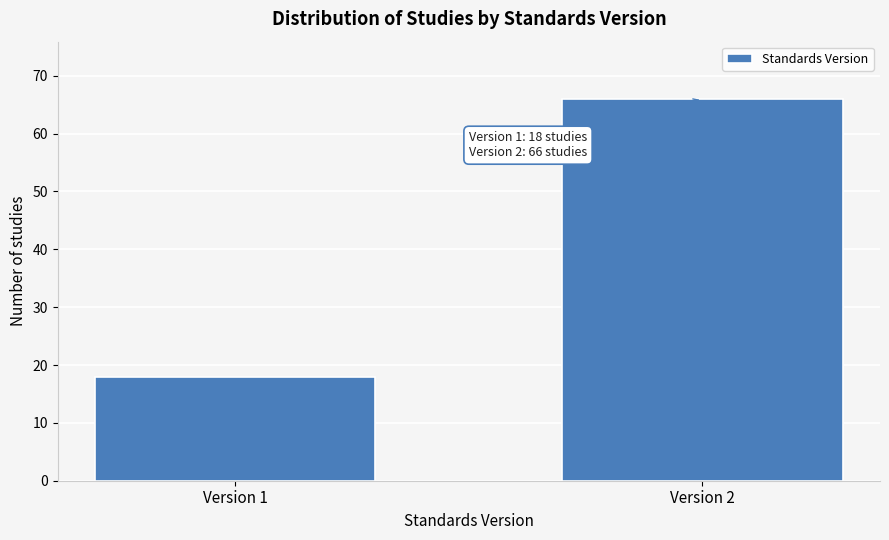

Reading left to right, list all the values displayed in this chart.

Version 1=18	Version 2=66